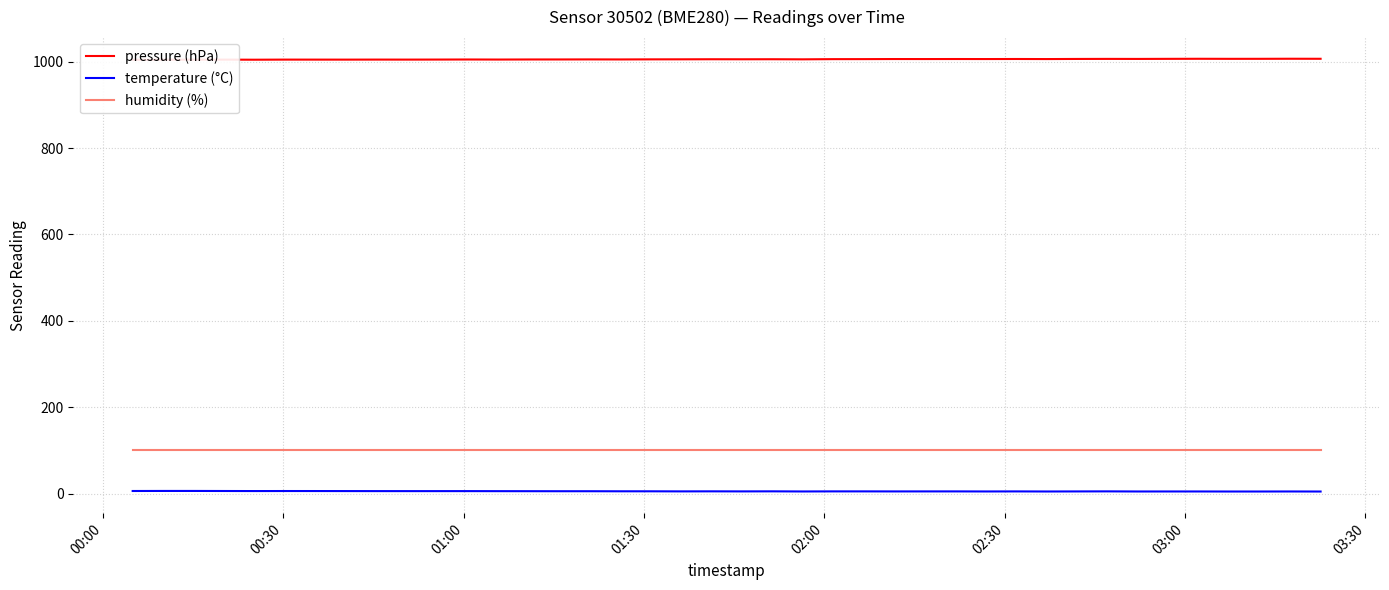

What is the lowest value of the humidity (%) series?

100.0